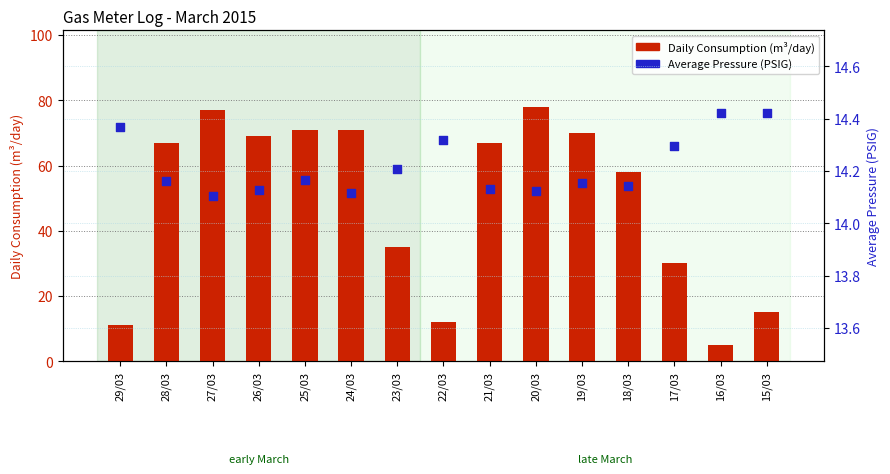

What is the total value across all series at 17/03?

44.3